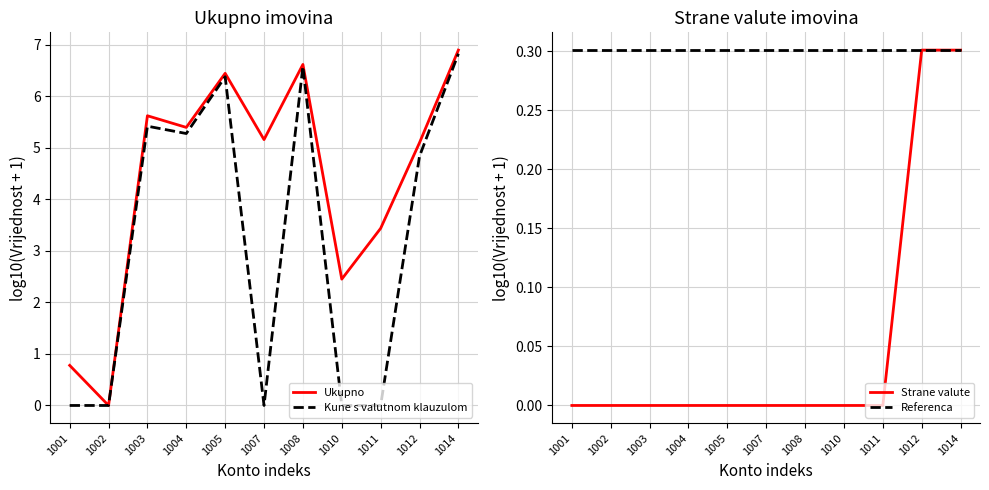

What is the value of the Referenca point at the 4th from the left?

0.3